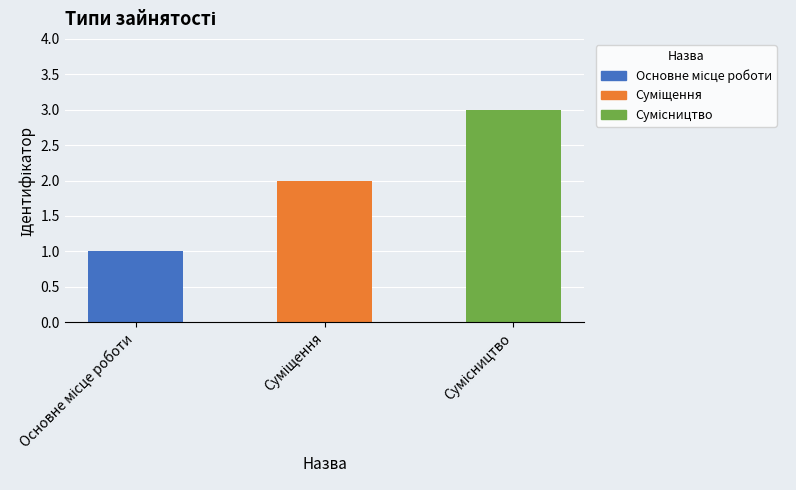

How many data points are above 2?

1